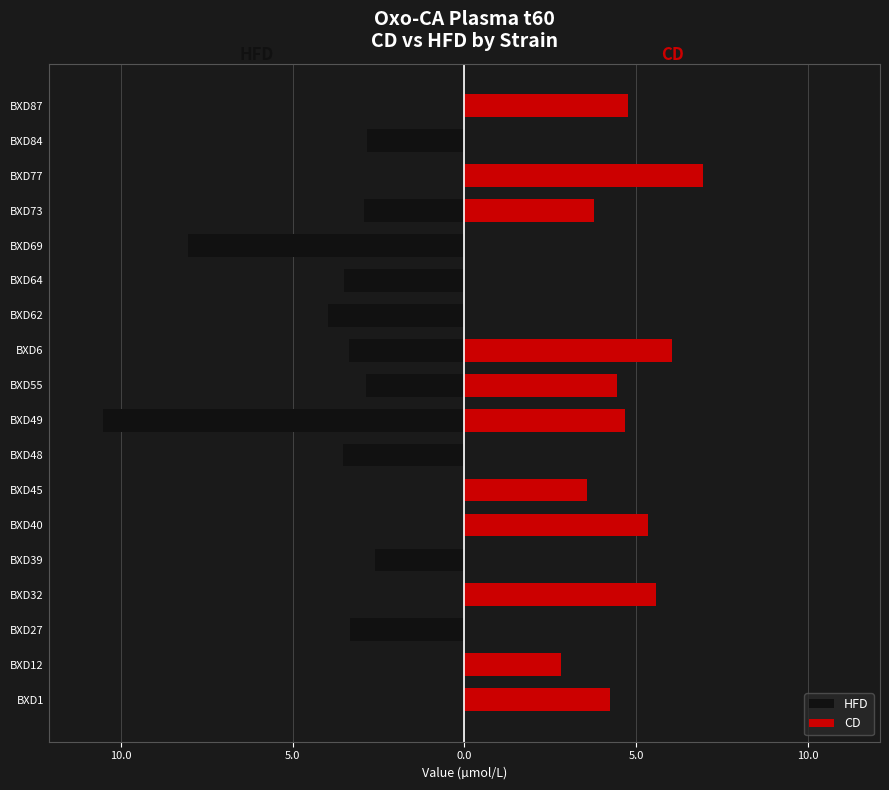

What is the difference between the highest and lowest values at BXD55?

7.3